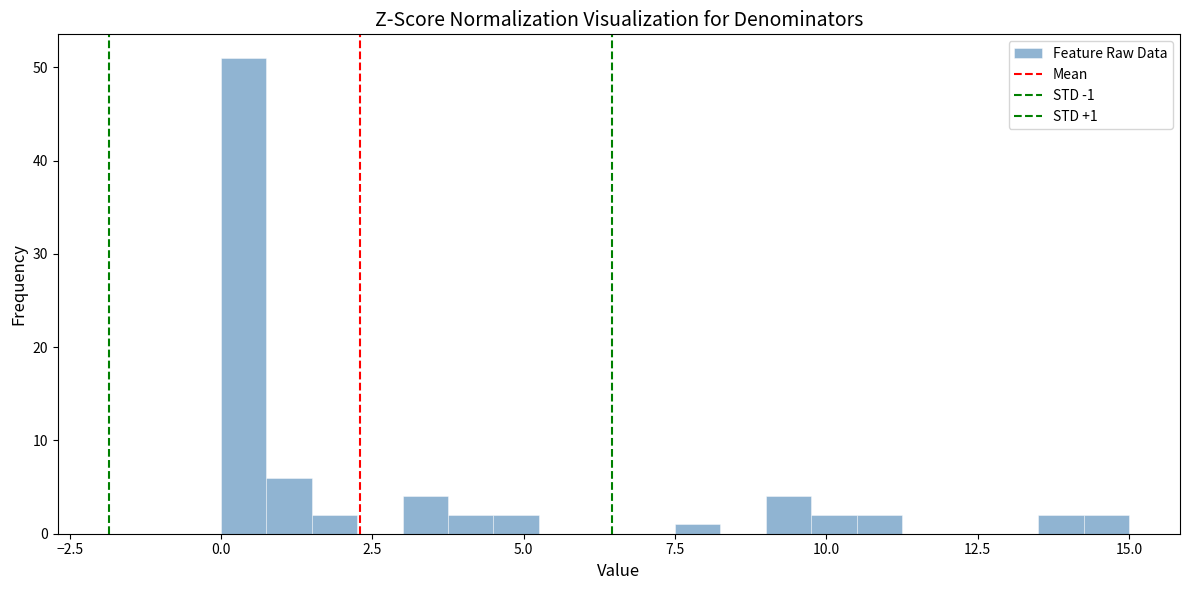

Around what value on the x-axis is the tallest bar? Give the approximate position of its centre, as read against the axis.

0.5